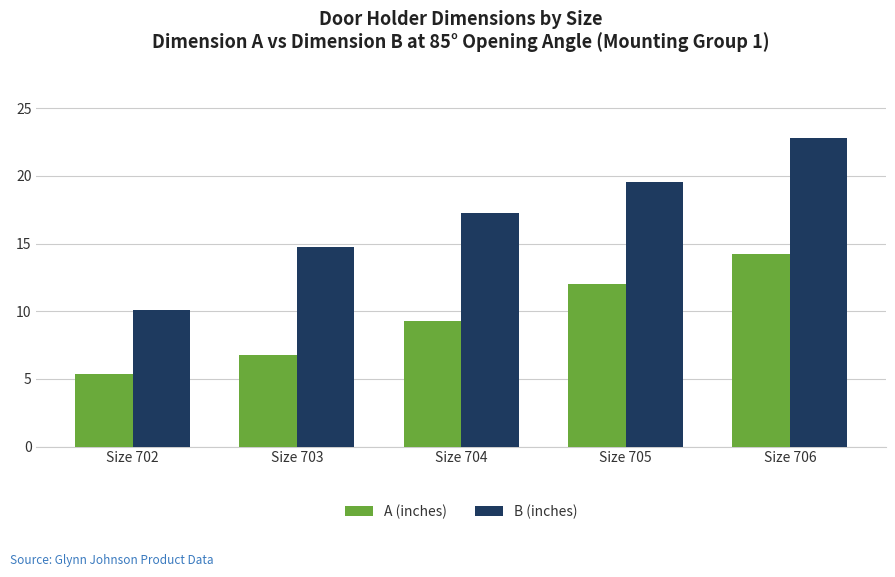

At Size 705, list the series in order from largest to smallest.

B (inches), A (inches)